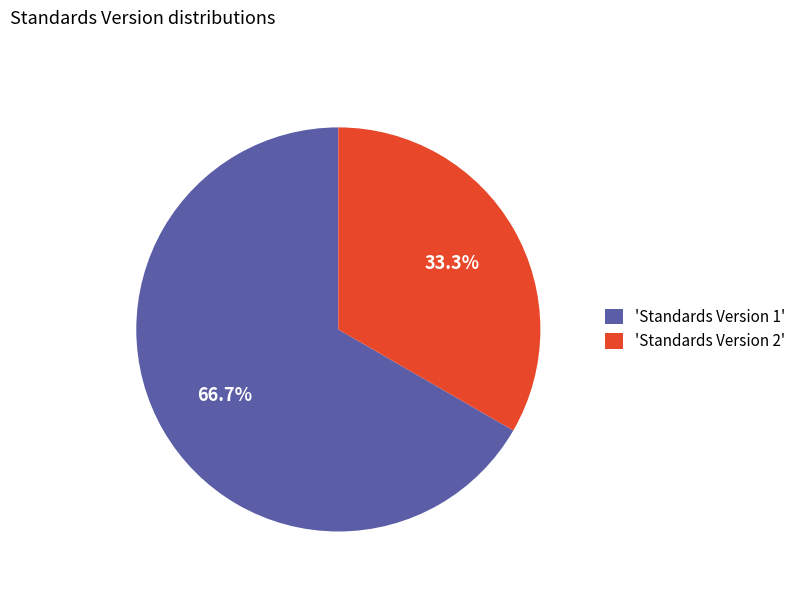

What is the majority slice?

'Standards Version 1'